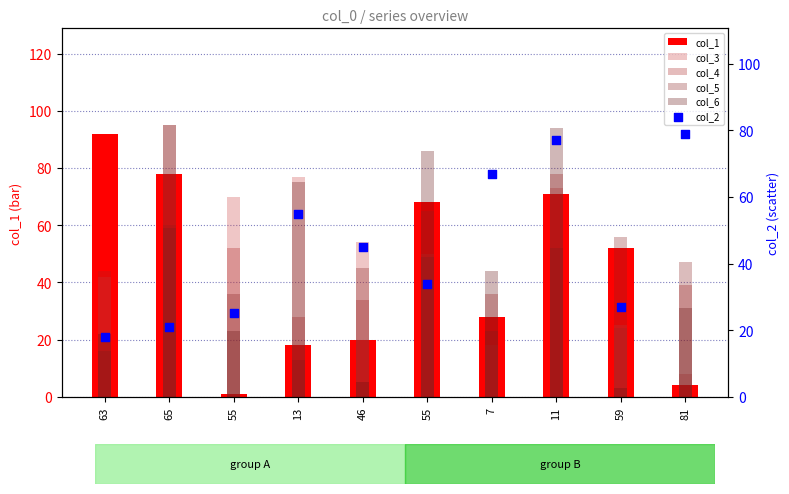

Is the value of col_6 at 13 greater than the value of col_4 at 46?

Yes